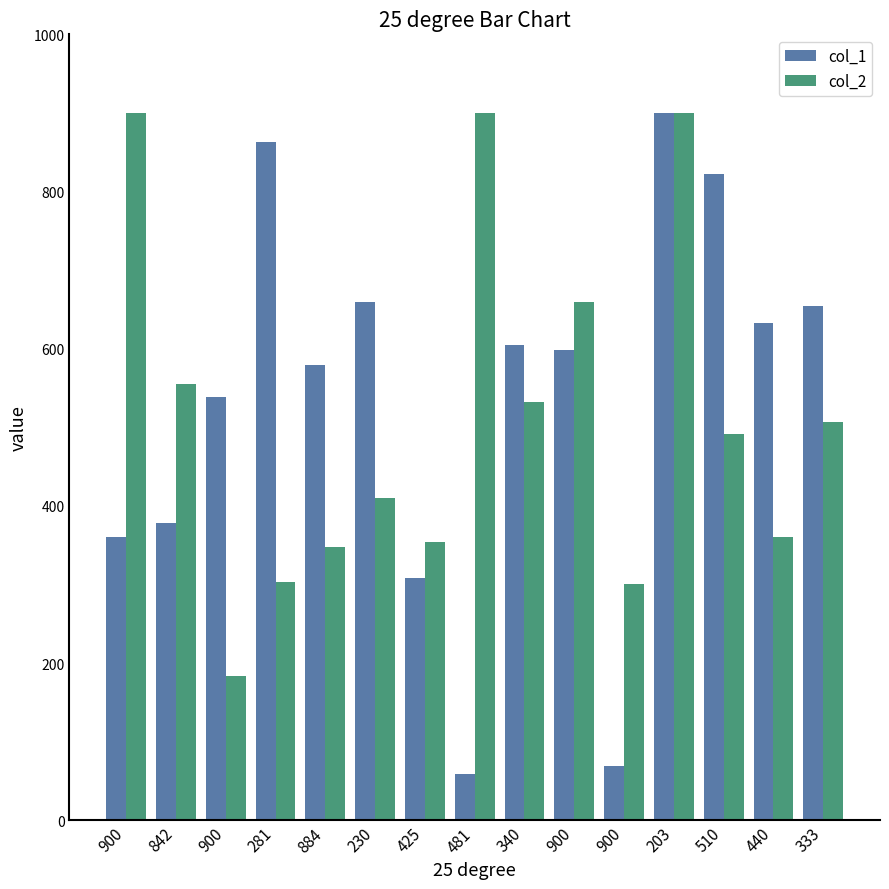

How many values in the col_2 series are below 492?

7